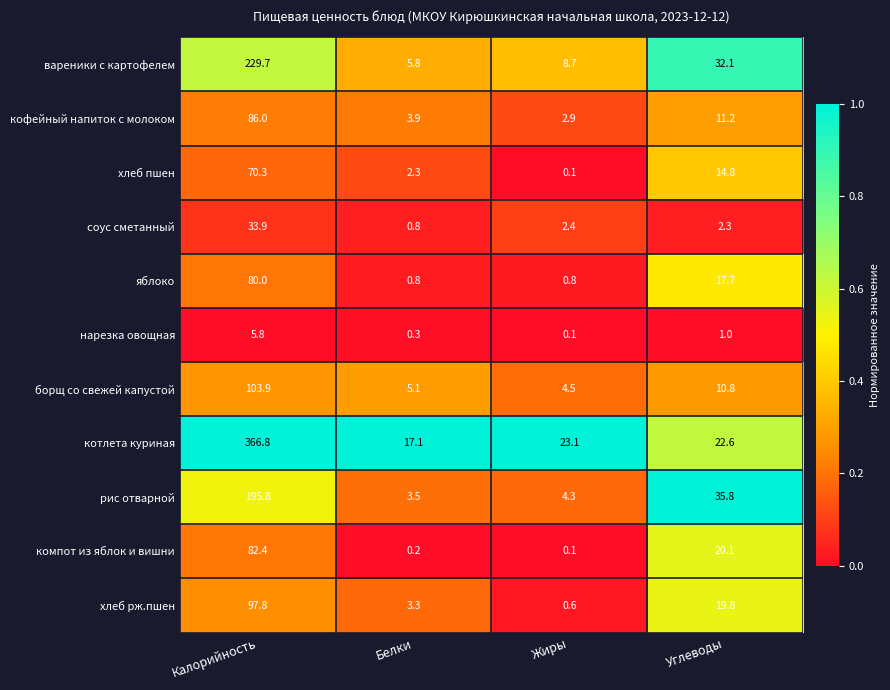

What is the sum of all яблоко values?

99.3